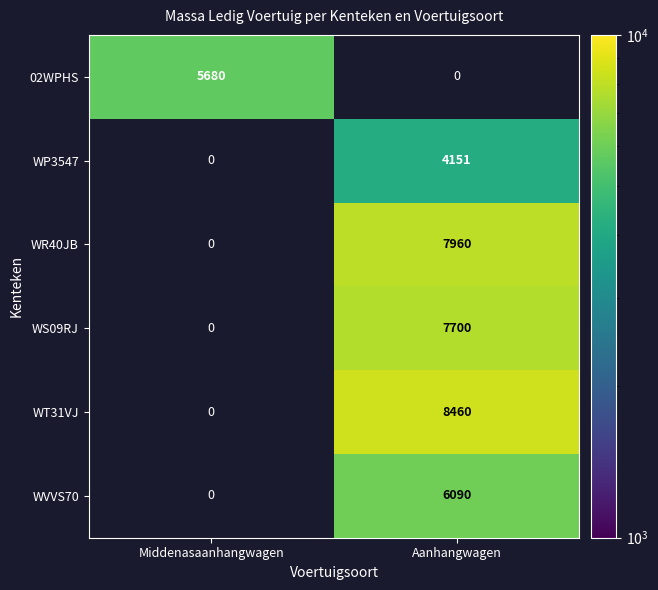

Which category has the lowest value across all series?

Aanhangwagen